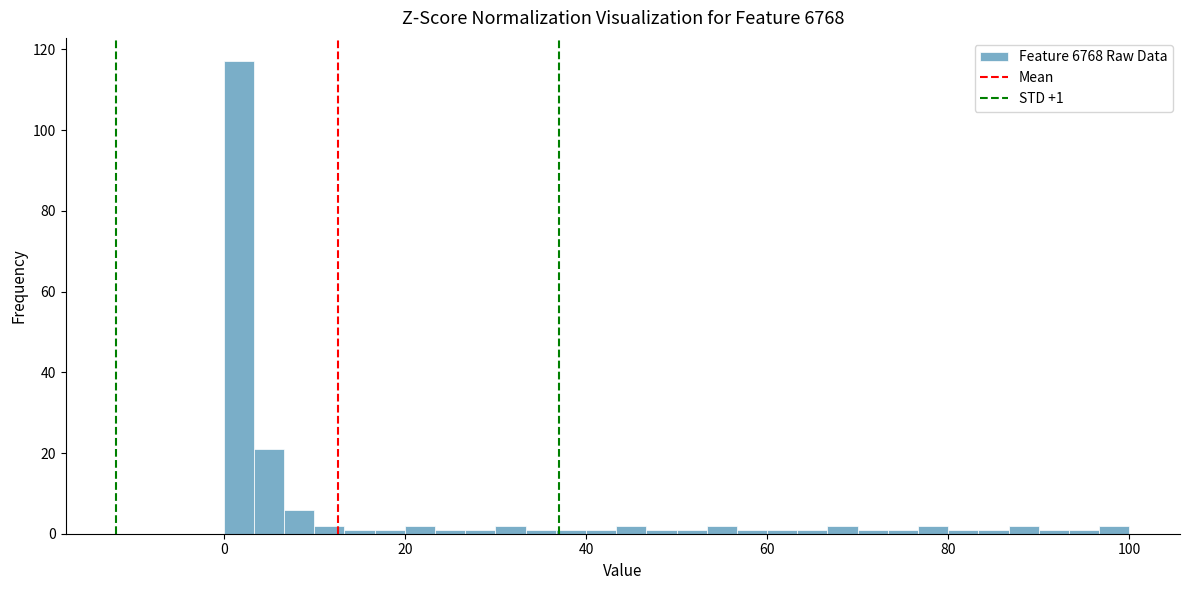

Read against the x-axis, roughly where is the centre of the tallest bar?

2